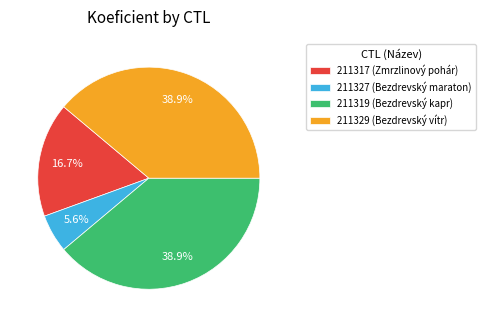

The 211329 slice represents 33% of the pie. True or false?

False